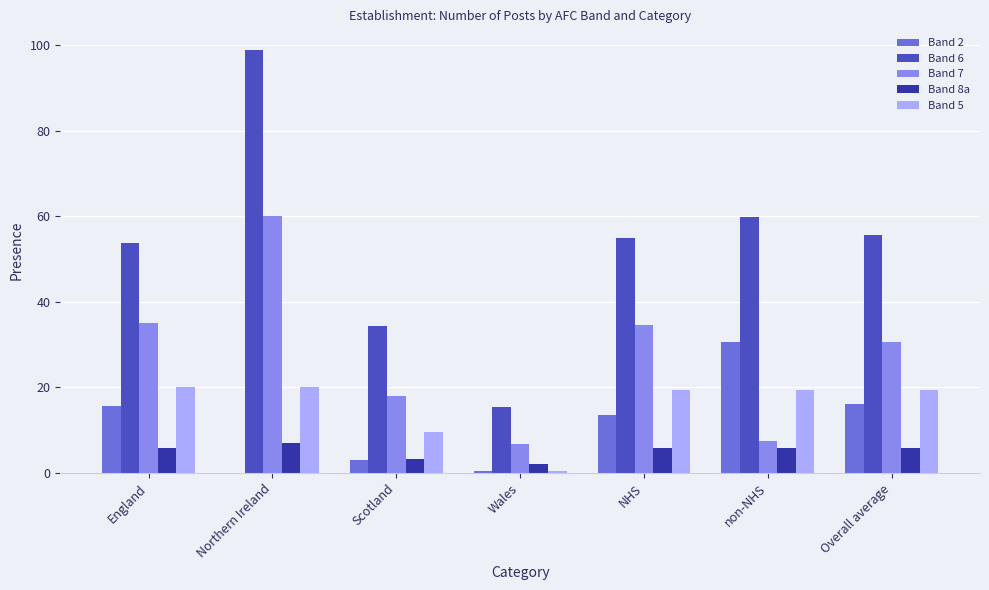

At which category is the sum across all series the highest?

Northern Ireland